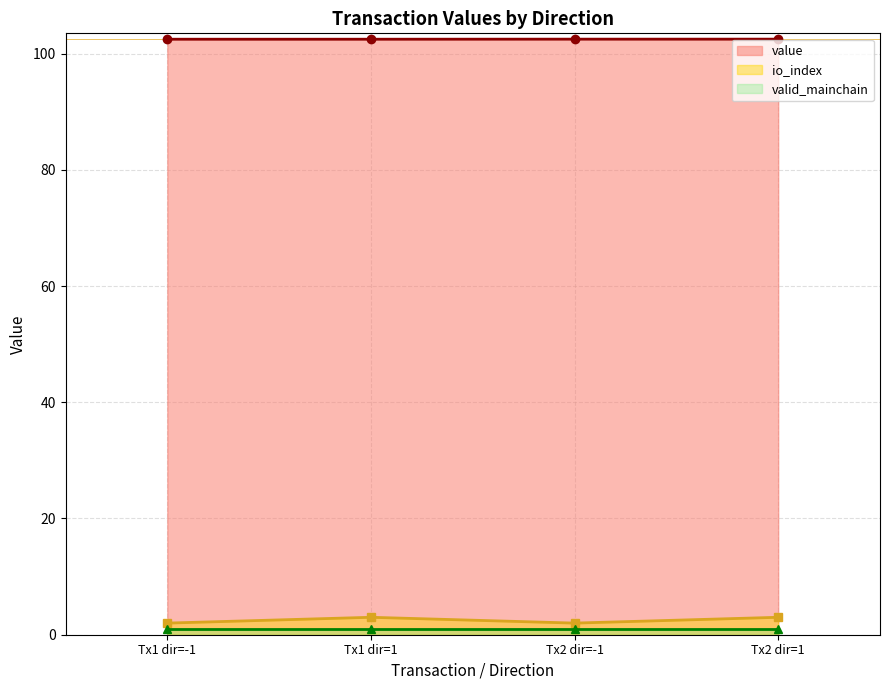

What is the minimum value for value?

102.5